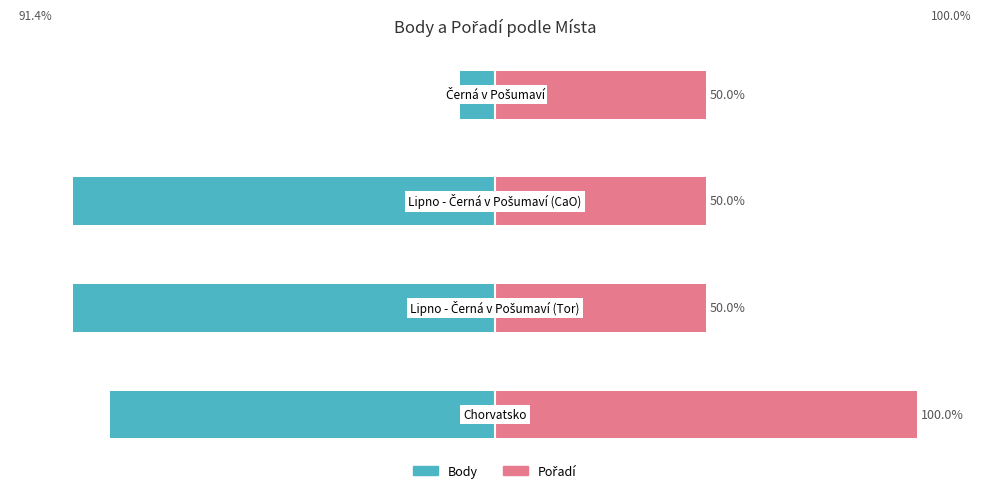

Does the chart contain any negative values?

Yes